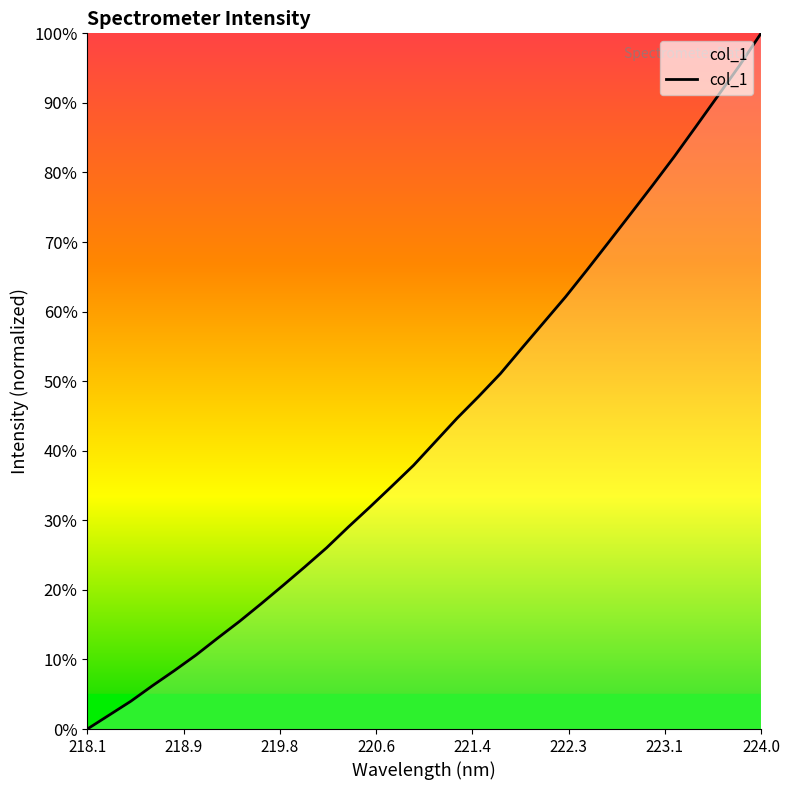

Does the chart display data point markers on the line(s)?

No